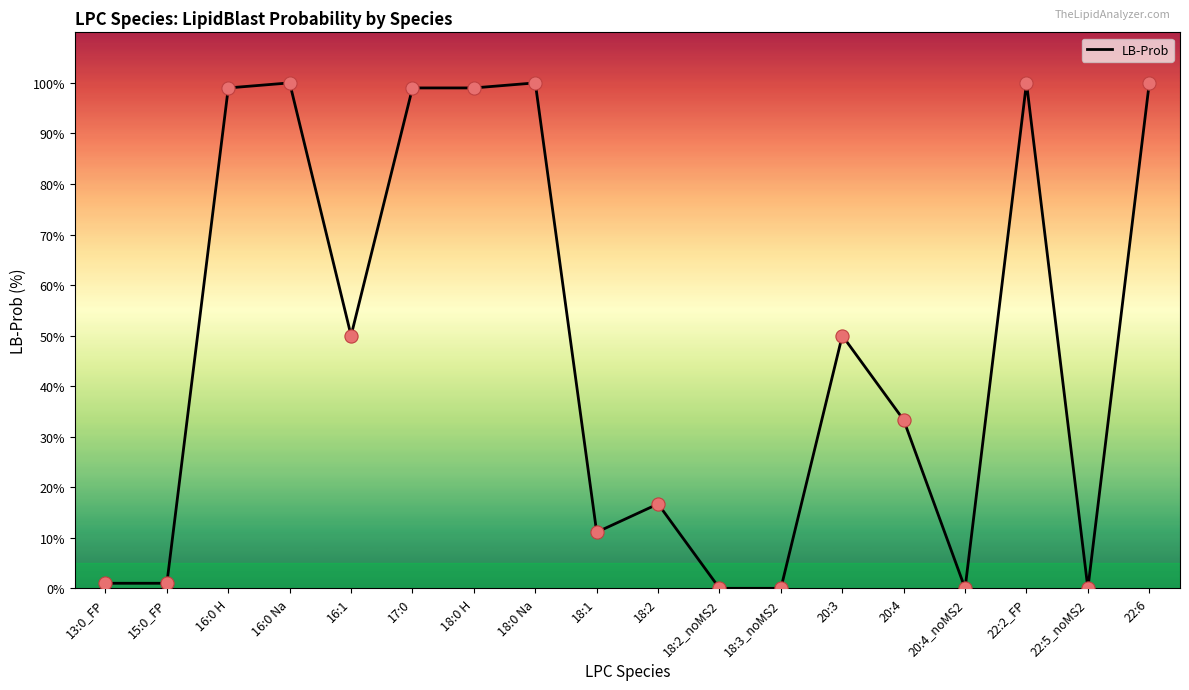

Which has a higher value, 15:0_FP or 18:2_noMS2?

15:0_FP